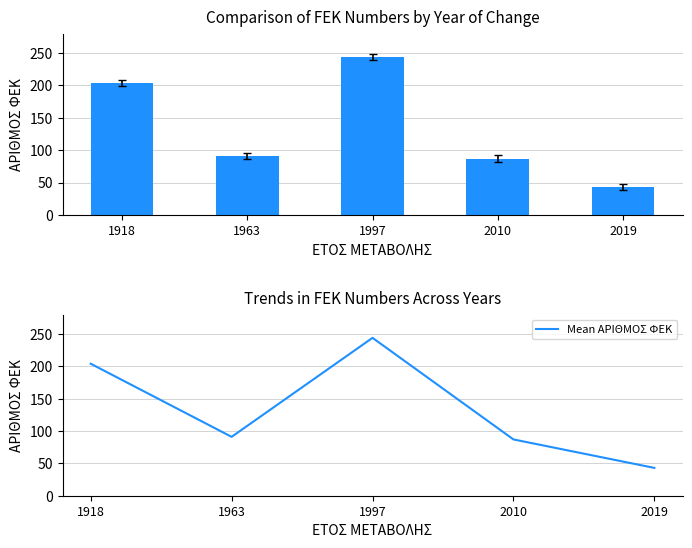

Is it true that Mean ΑΡΙΘΜΟΣ ΦΕΚ equals 136 at 1963?

False